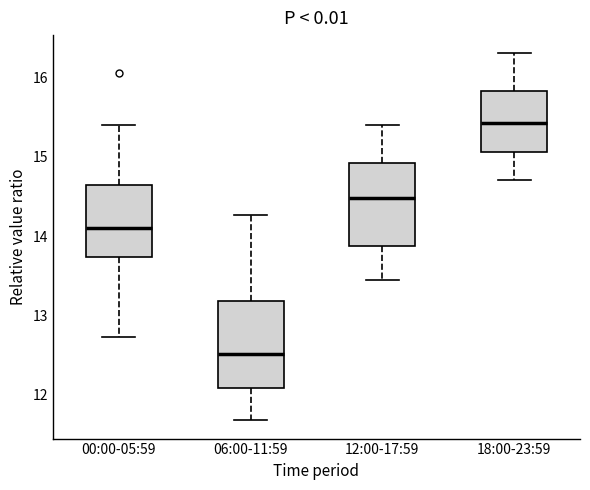

Where does the lower whisker of the box for 12:00-17:59 end on the y-axis? The values are not printed on the chart, so give them approximately, as read against the axis.

13.5